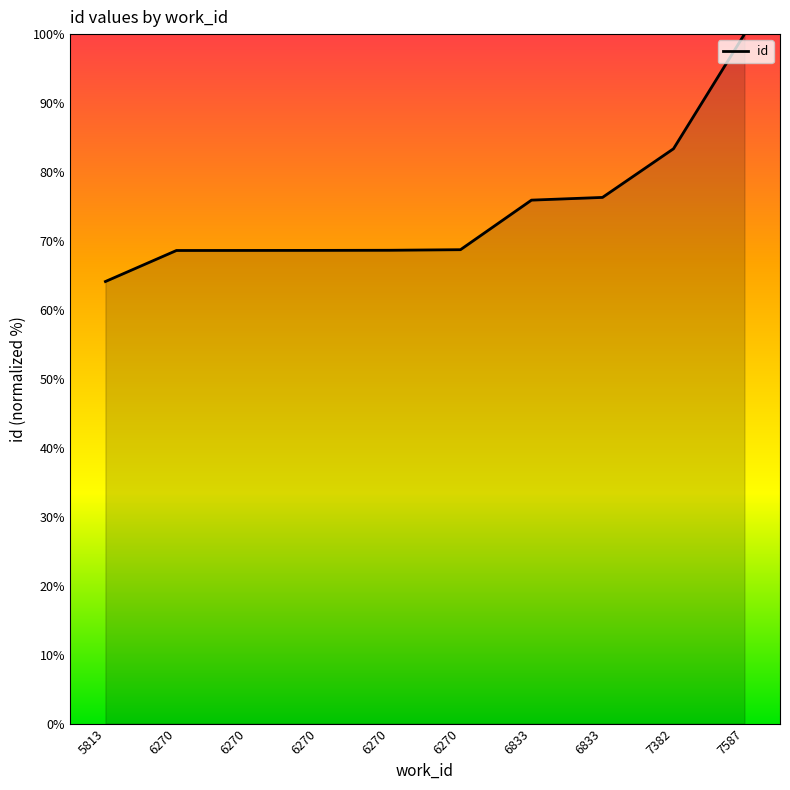

Where is the data nearest to the value 82?

7382